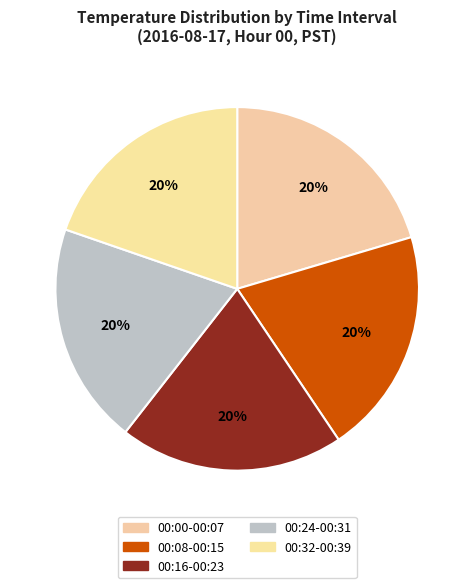

Count the number of slices in the pie.

5